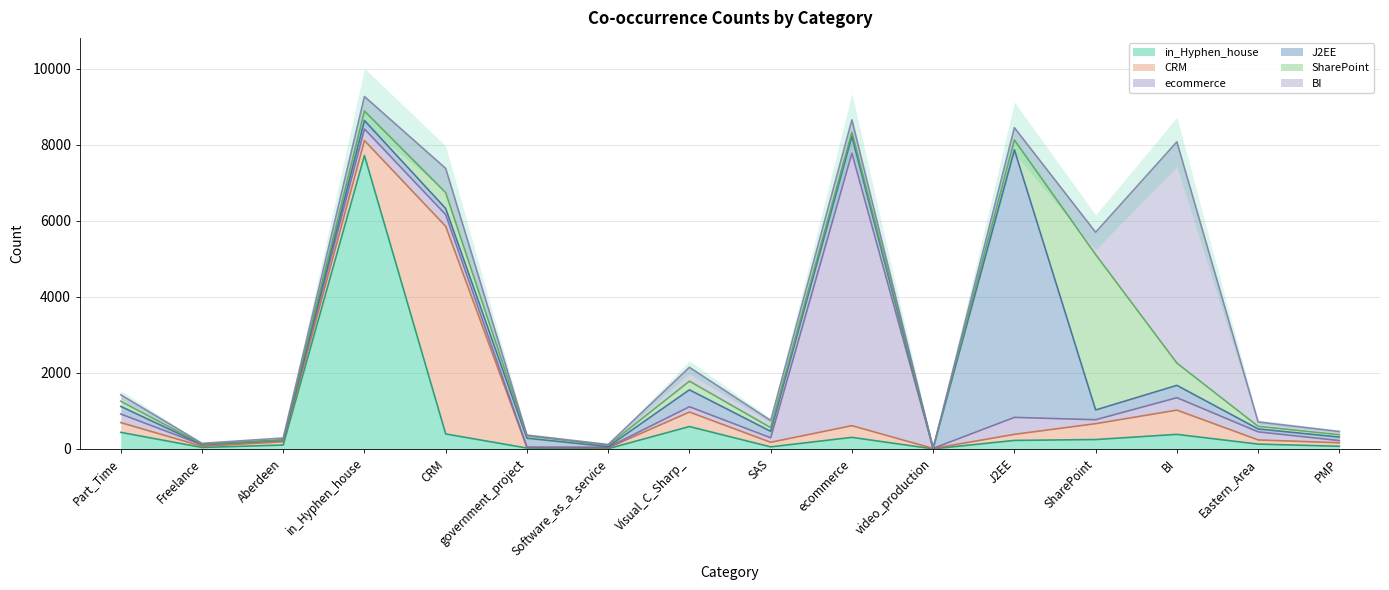

Which series has the largest range (max minus min)?

in_Hyphen_house